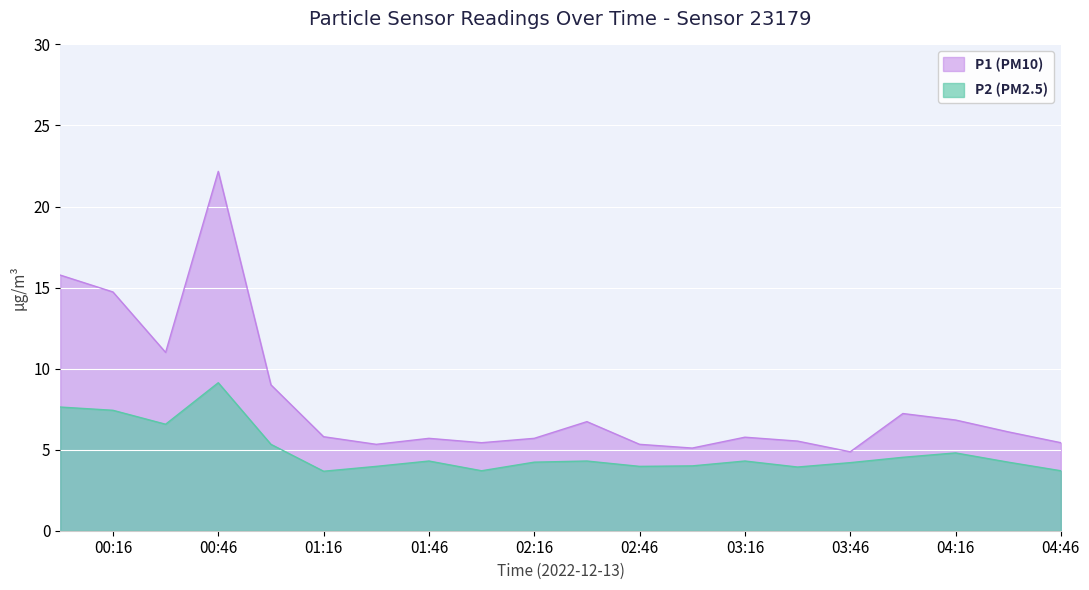

At which label is P1 closest to 13?

00:16